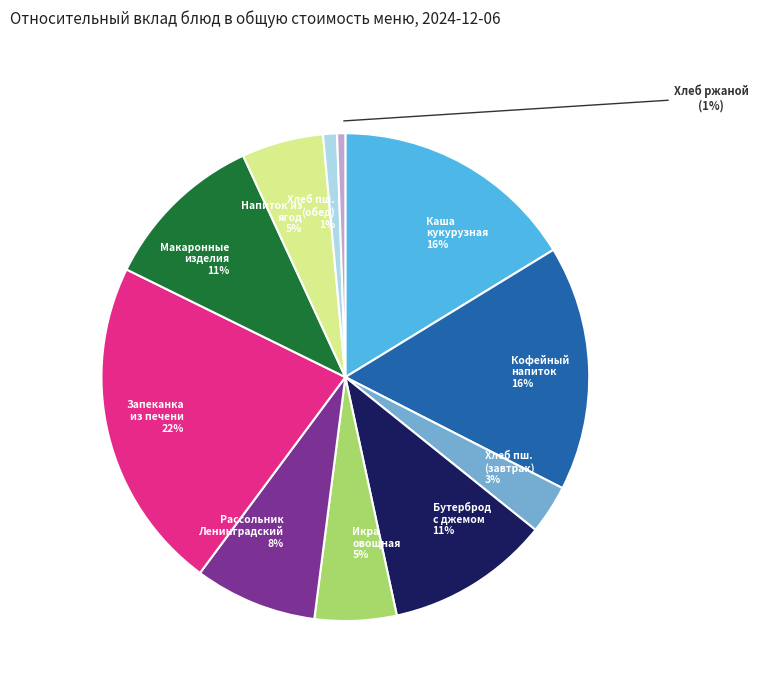

Is there any slice that represents more than half of the pie?

No